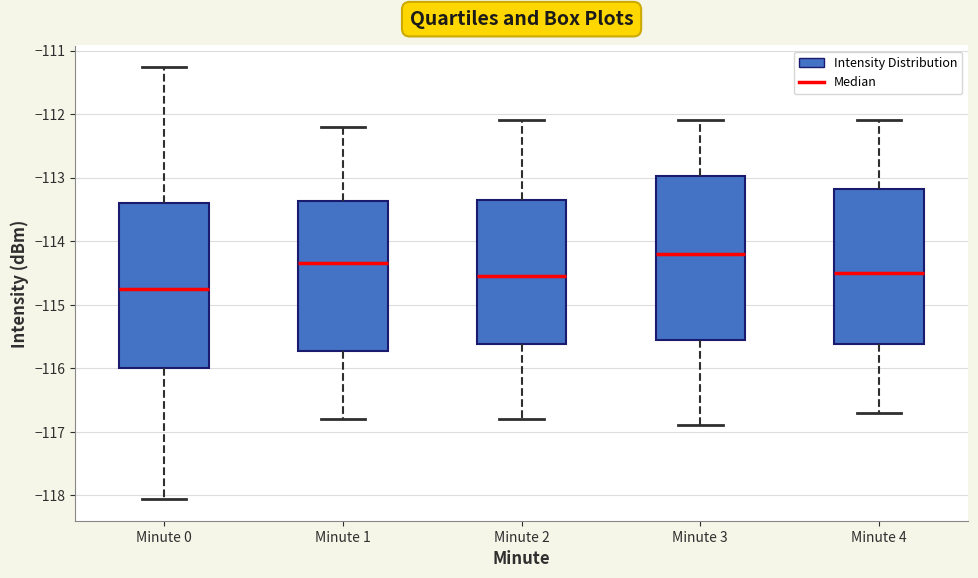

Which box has the lowest median line?

Minute 0